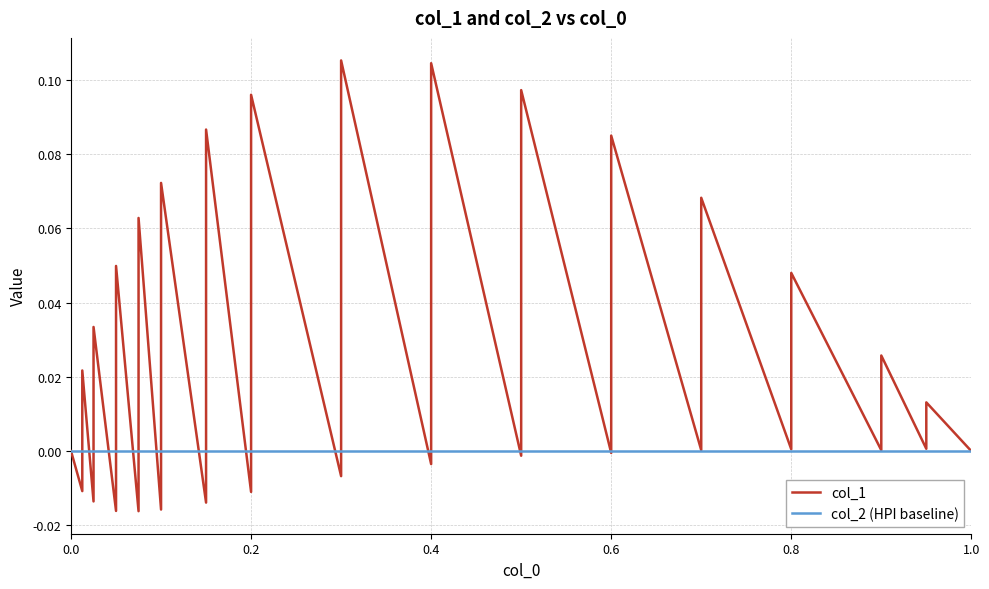

Is the value of col_2 (HPI baseline) at 0.0 greater than the value of col_1 at 0.0?

No